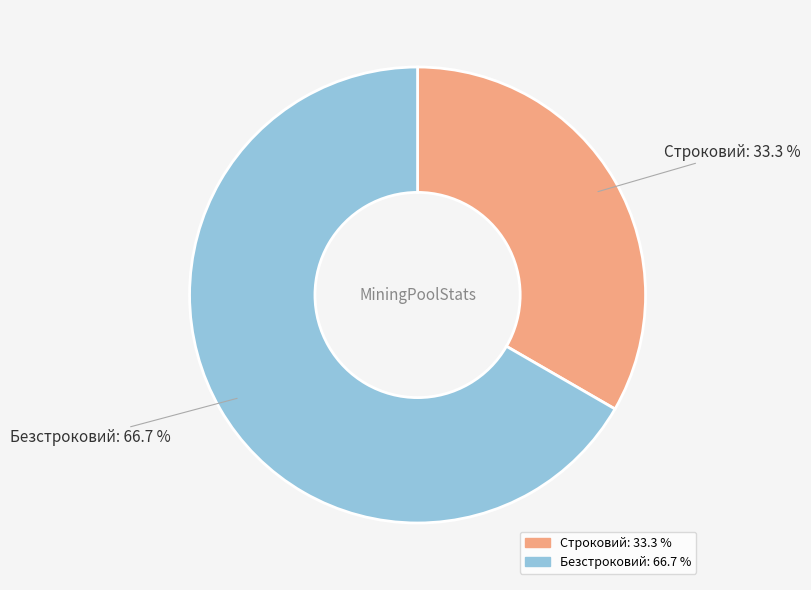

What is the largest slice in the pie chart?

Безстроковий